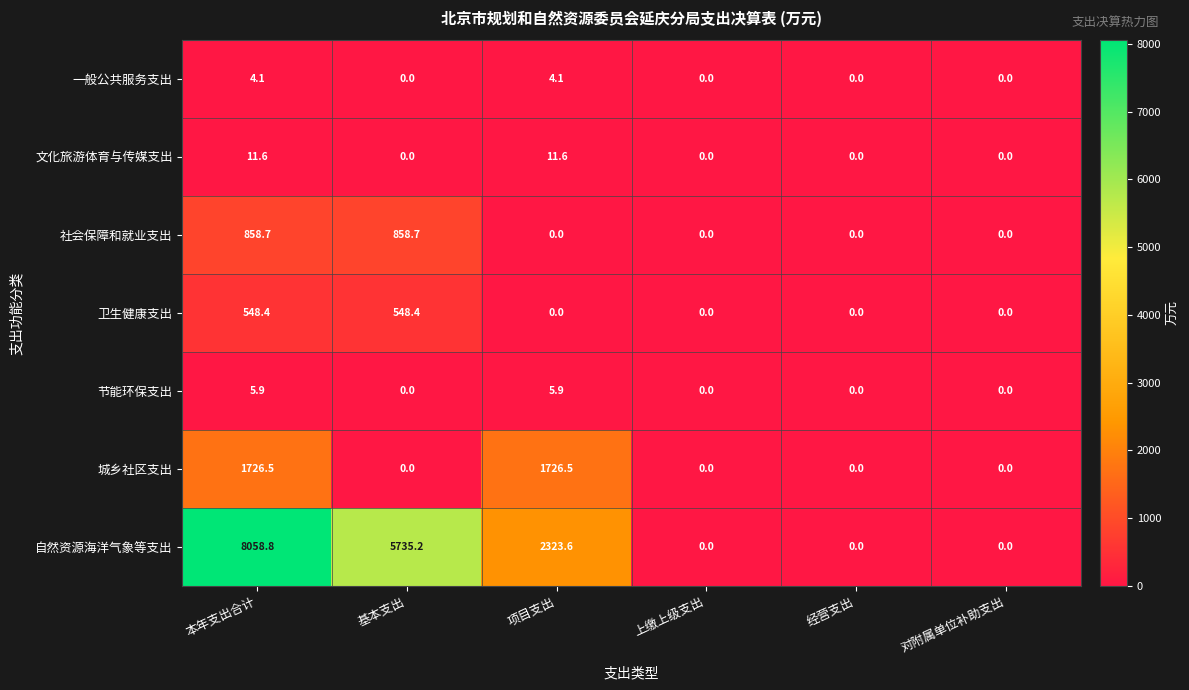

Is it true that 城乡社区支出 equals 1726.5 at 项目支出?

True